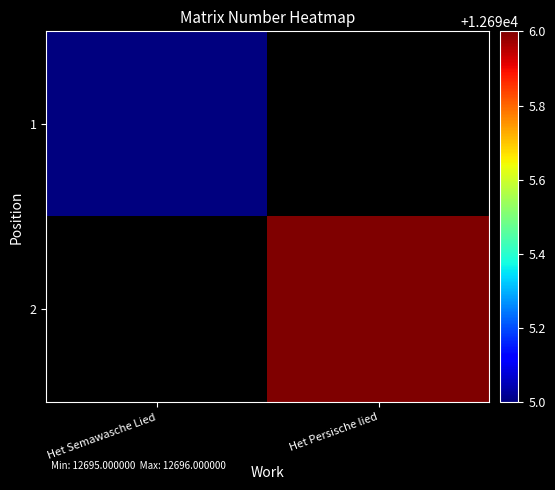

What is the sum of the 2 values at Het Persische lied and Het Semawasche Lied?

12696